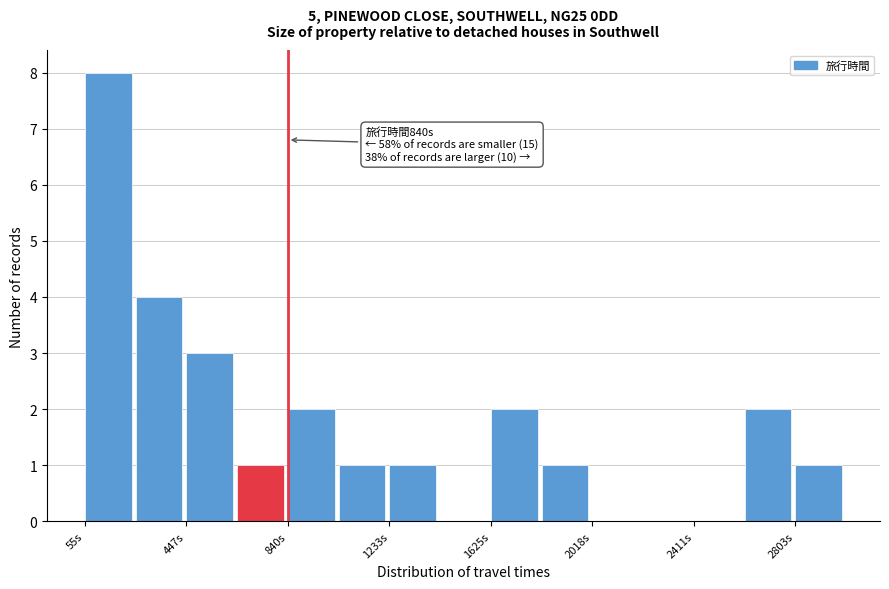

Read against the x-axis, roughly where is the centre of the tallest bar?

150